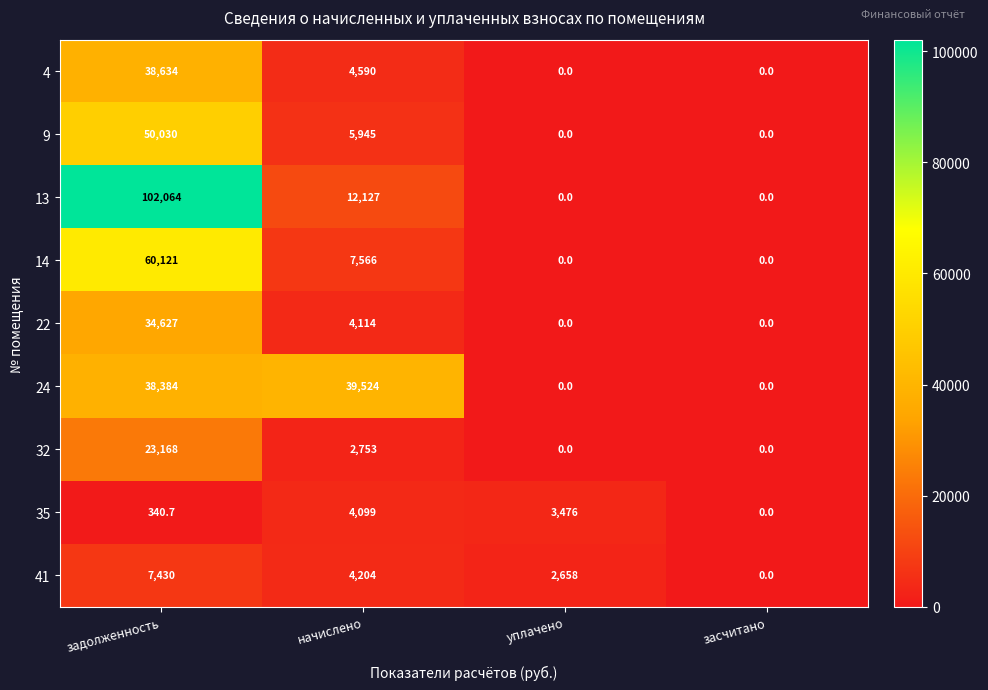

True or false: 22 has a value of 4114.0 at начислено.

True